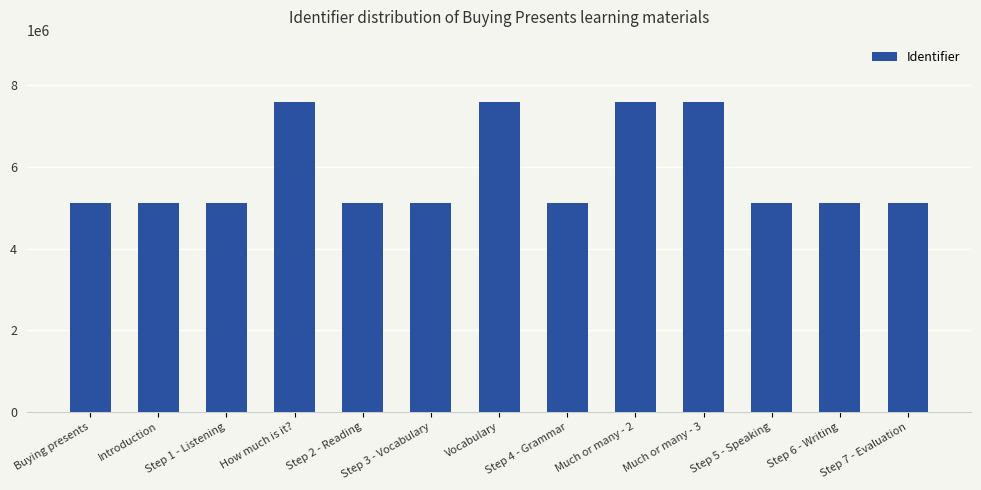

What value does the data have at Vocabulary?

7600690